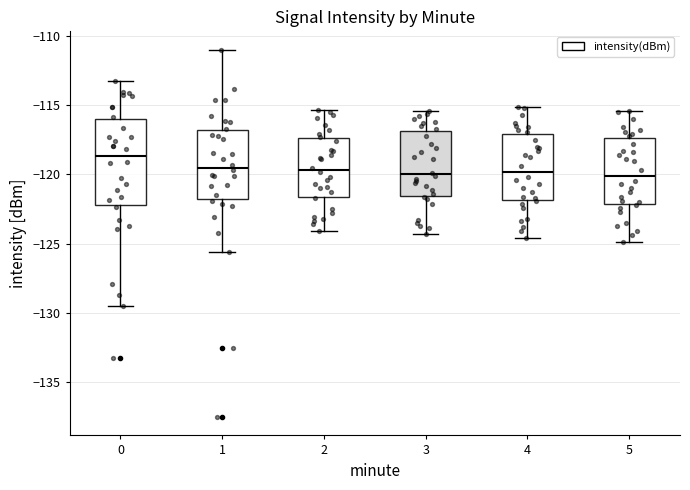

Reading left to right, read every box against the y-axis: the position of its median line, the range the box covers, and the ends of its whiskers. The values are not printed on the chart, so give them approximately, as read against the axis.

0: median -118.5, box -122.0 to -116.0, whiskers -129.5 to -113.0
1: median -119.5, box -122.0 to -117.0, whiskers -125.5 to -111.0
2: median -119.5, box -121.5 to -117.5, whiskers -124.0 to -115.5
3: median -120.0, box -121.5 to -117.0, whiskers -124.5 to -115.5
4: median -120.0, box -122.0 to -117.0, whiskers -124.5 to -115.0
5: median -120.0, box -122.0 to -117.5, whiskers -125.0 to -115.5